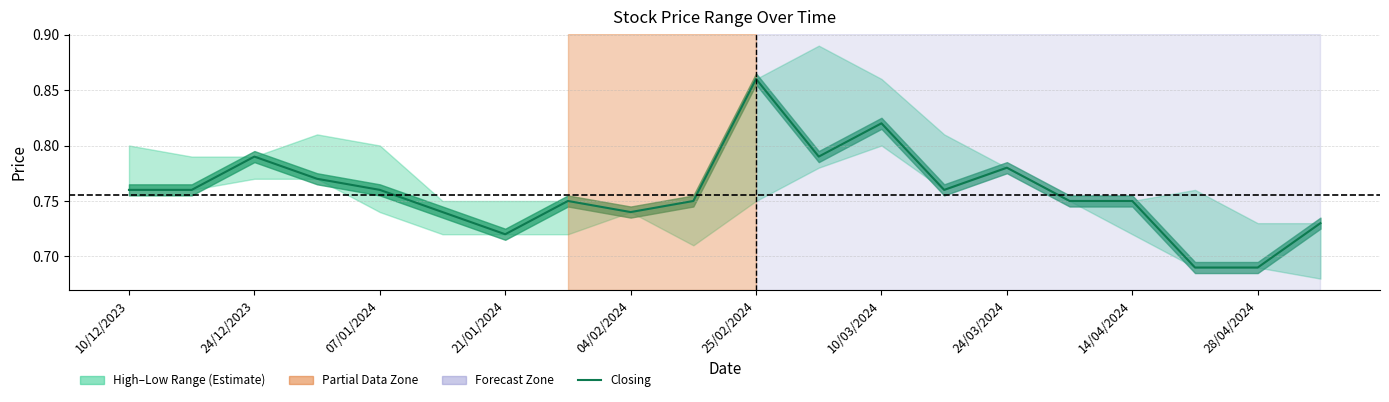

Does the chart have visible grid lines?

Yes